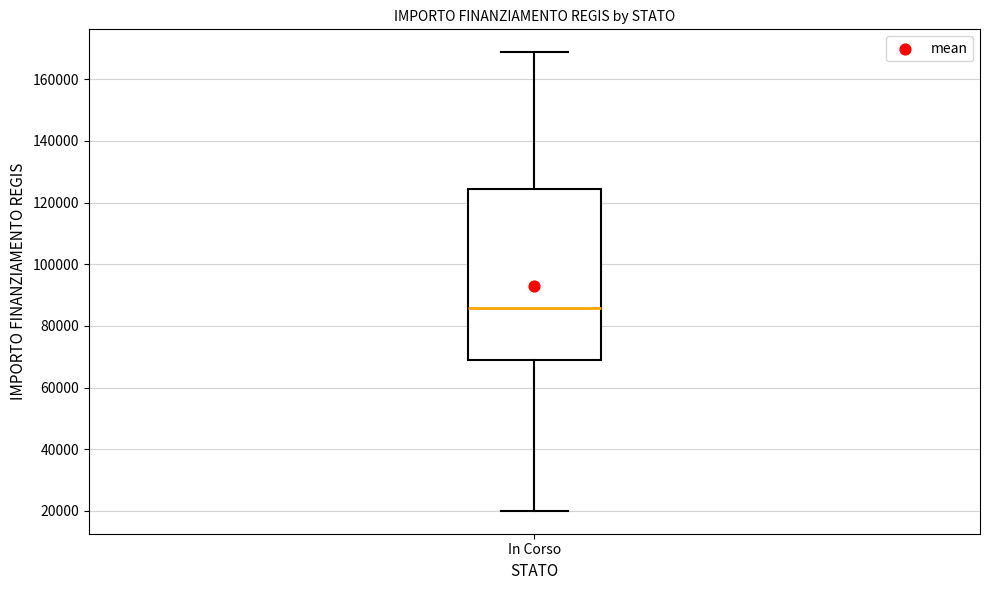

Where is the lower edge of the box for In Corso on the y-axis? The values are not printed on the chart, so give them approximately, as read against the axis.

68000